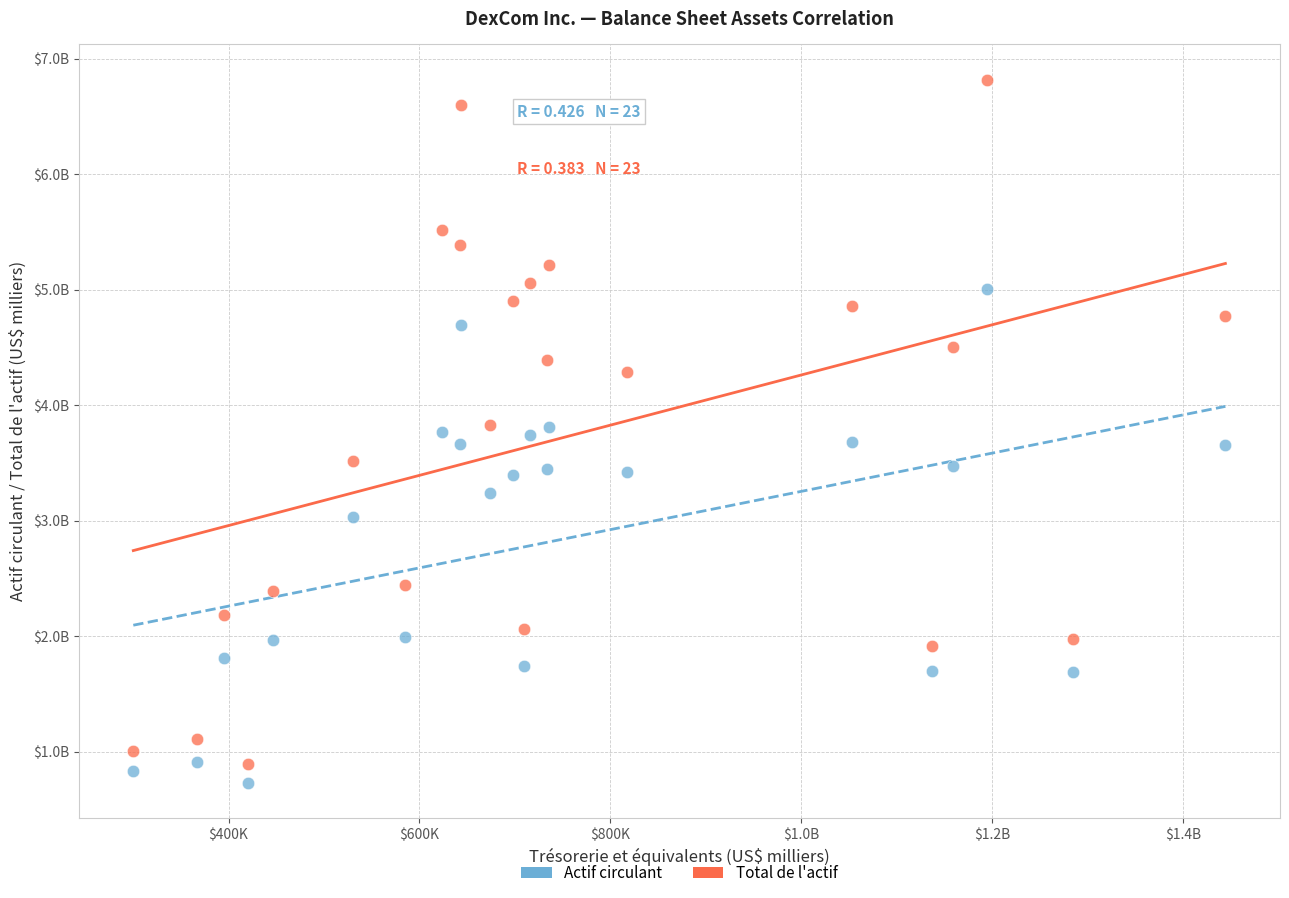

Which series reaches the minimum Y coordinate?

Actif circulant